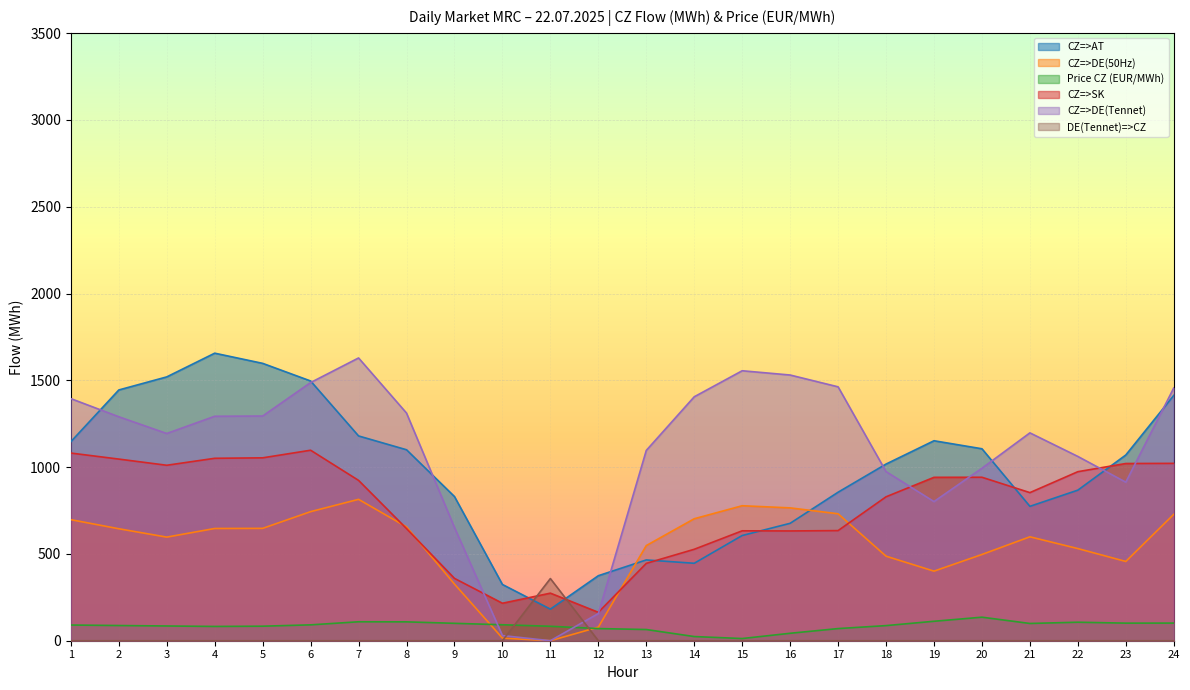

Does the chart display data point markers on the line(s)?

No